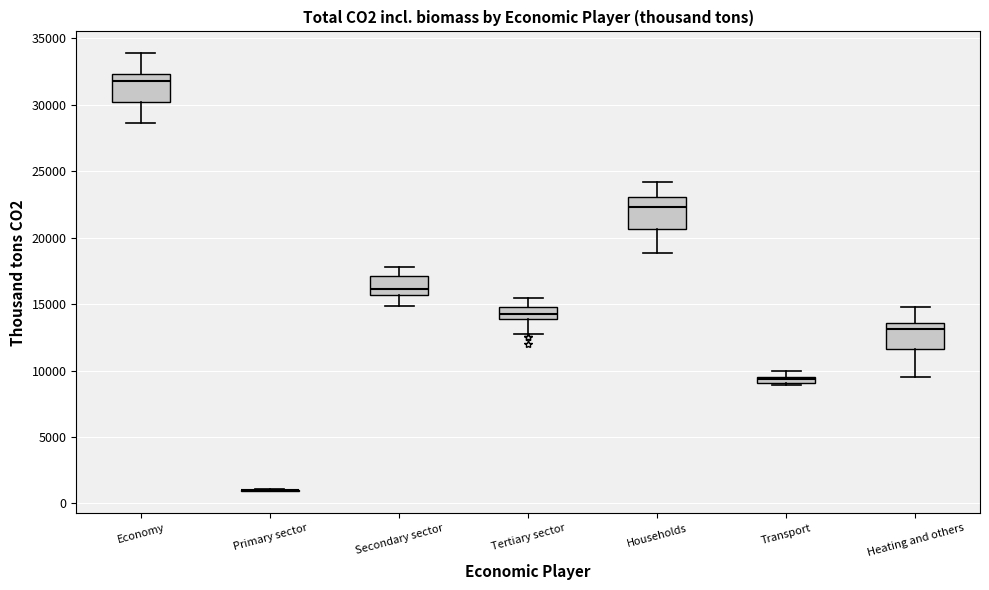

Where is the upper edge of the box for Heating and others on the y-axis? The values are not printed on the chart, so give them approximately, as read against the axis.

13500